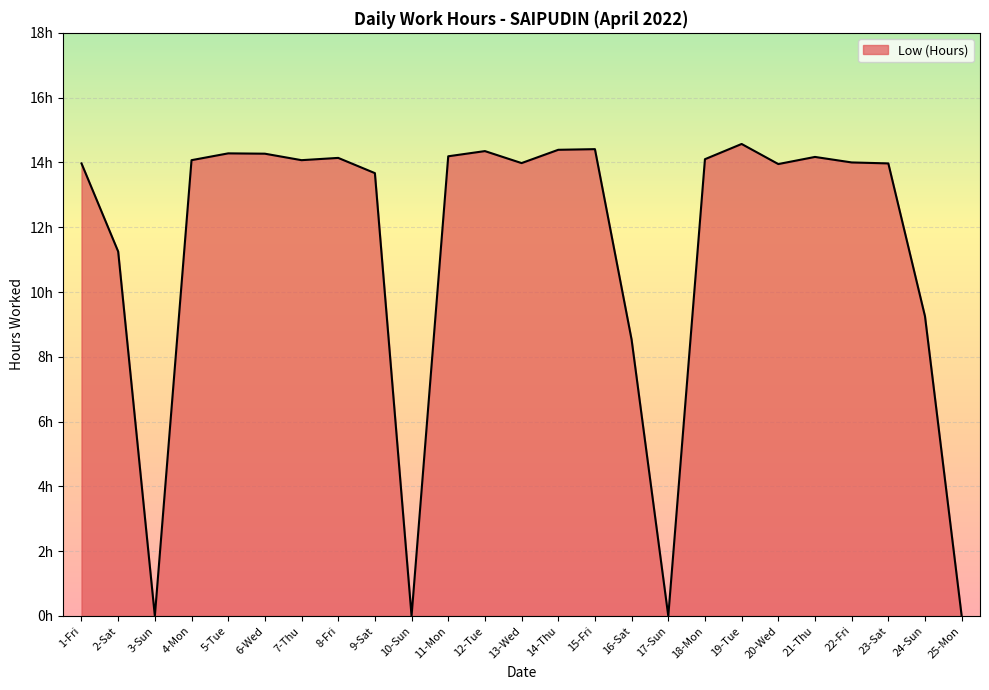

At which label does the data first exceed 14?

4-Mon